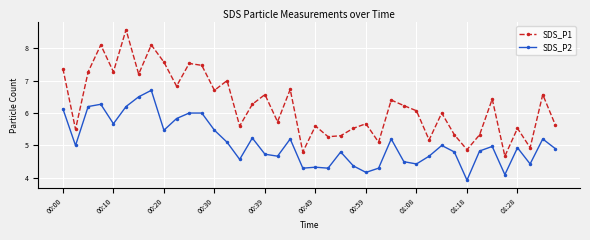

True or false: SDS_P2 and SDS_P1 intersect in this chart.

False